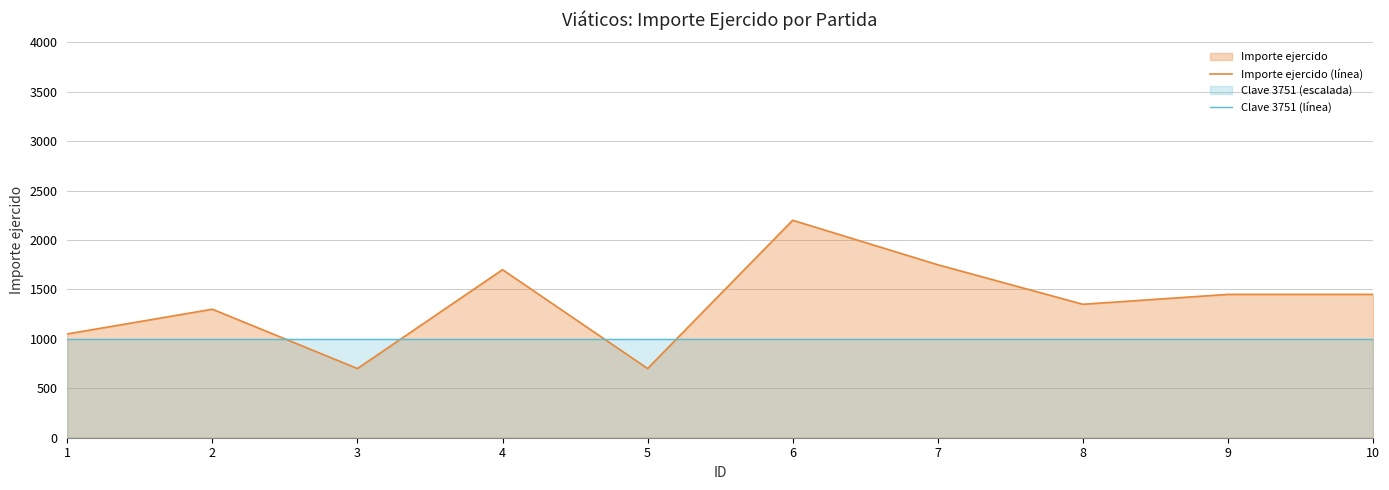

What is the greatest value displayed?

2200